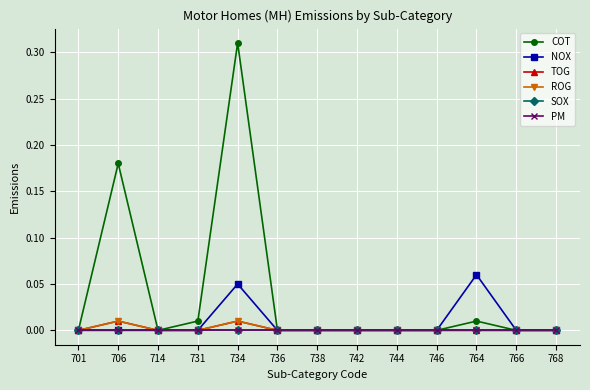

Is this an area chart (filled region under the line)?

No